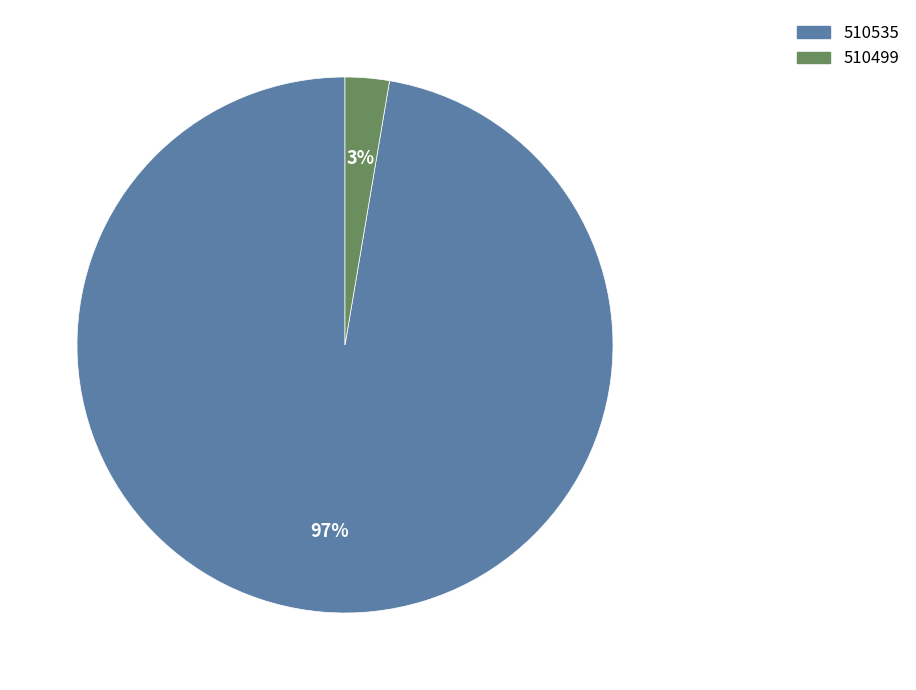

Is it true that 510499 is 10% of the pie?

False